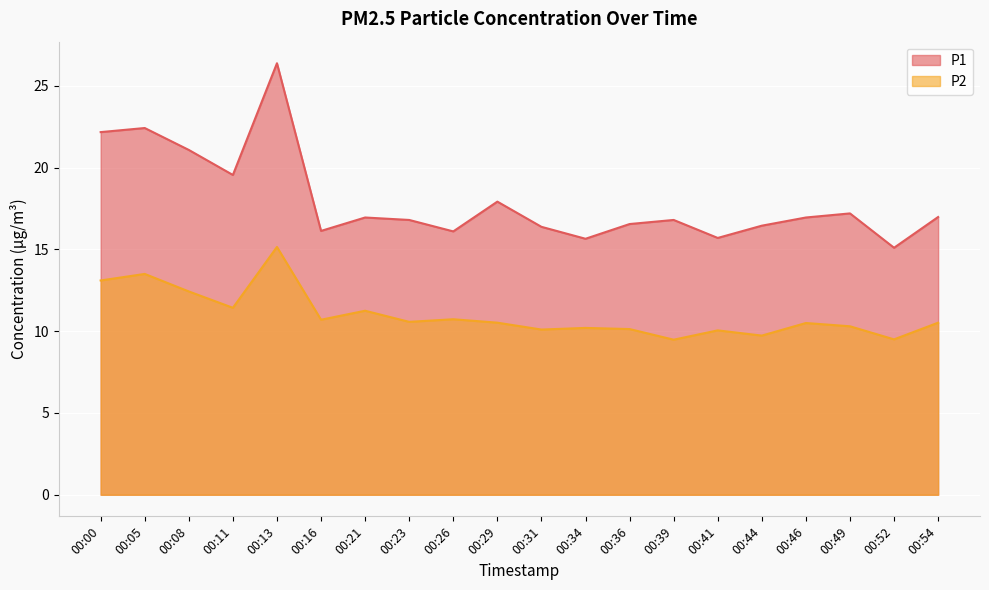

True or false: P2 and P1 cross at least once.

False